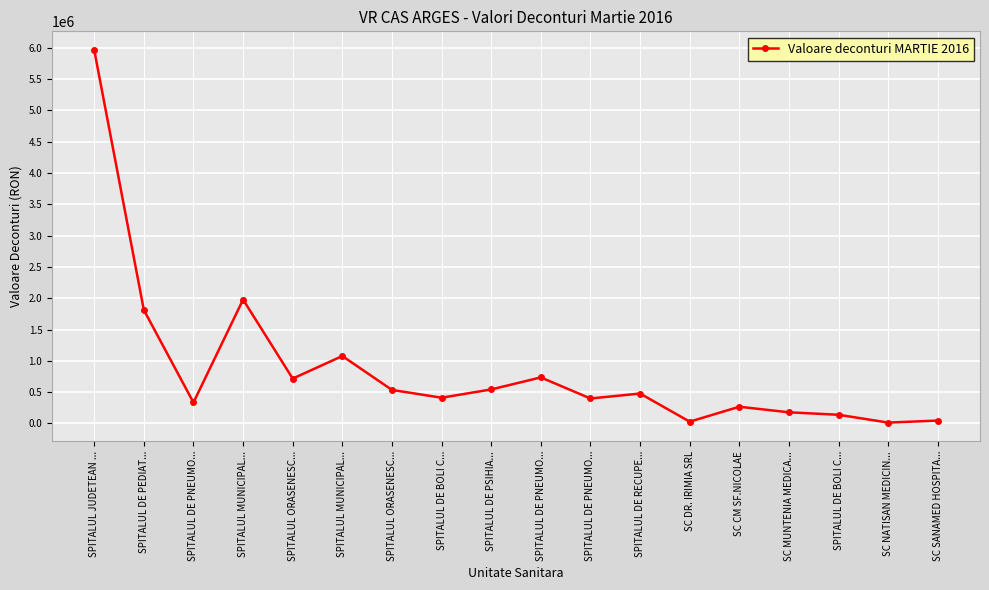

Is it true that the value at SPITALUL ORASENESC... is 372282.1?

False